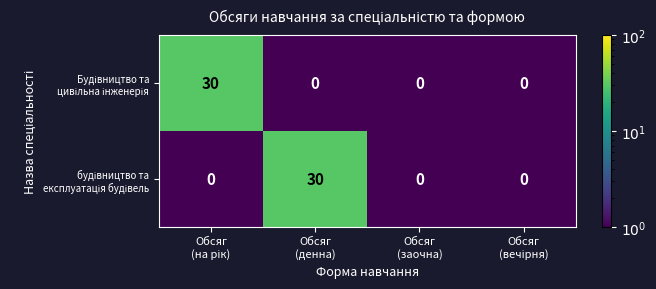

What is the greatest value displayed?

30